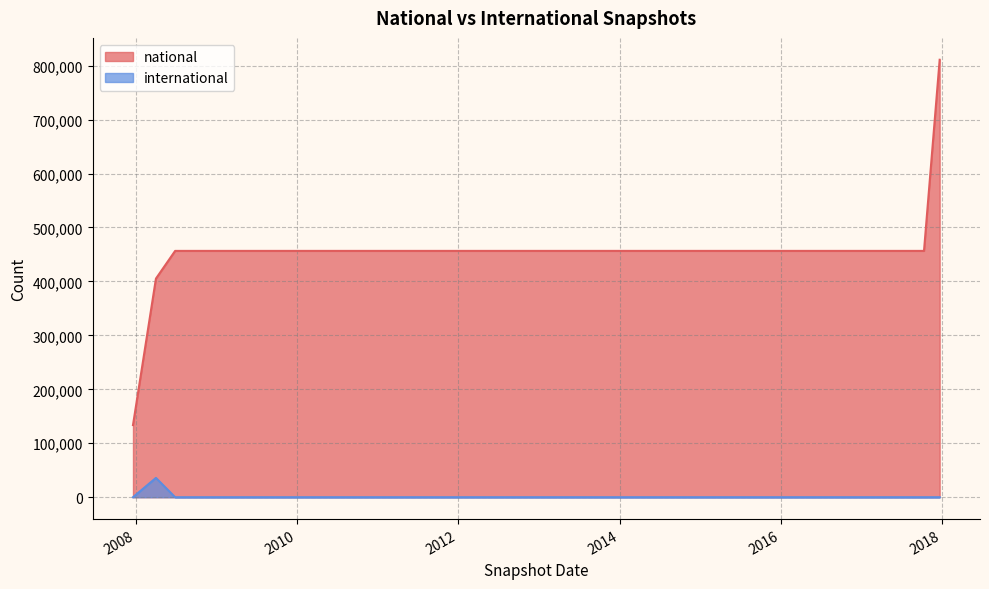

How many values in the international series are below 6?

1